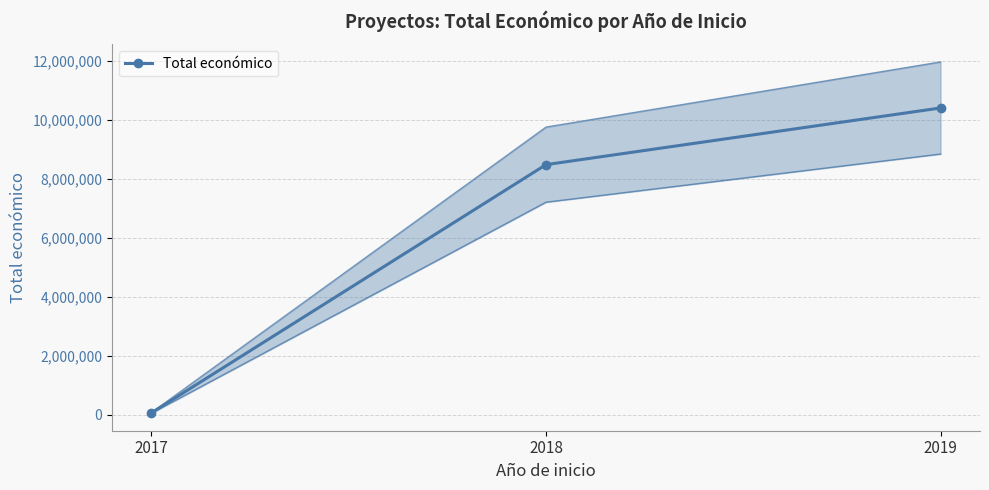

What is the change in value from 2017 to 2018?

+8413199